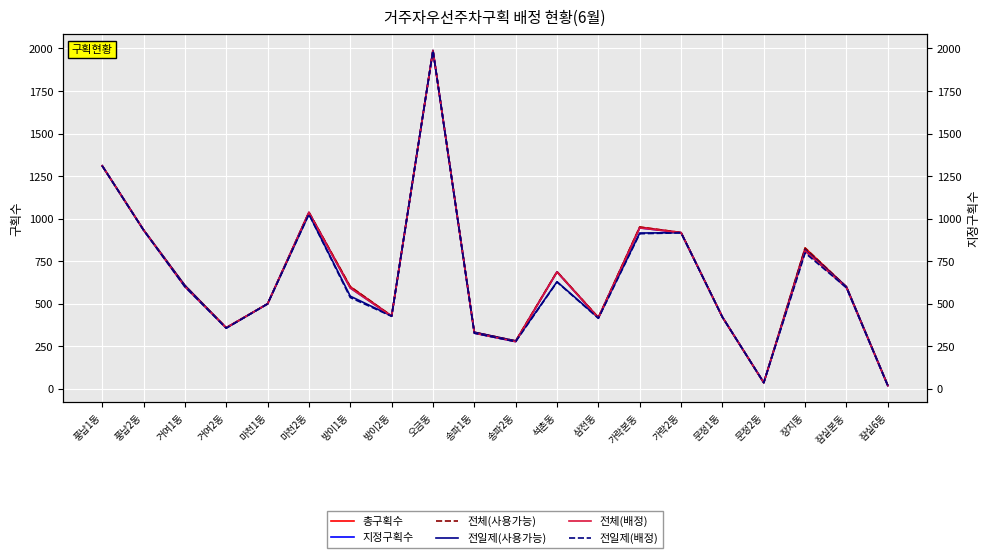

Rank the series at 마천2동 from lowest to highest value.

전일제(배정), 전일제(사용가능), 지정구획수, 전체(배정), 총구획수, 전체(사용가능)